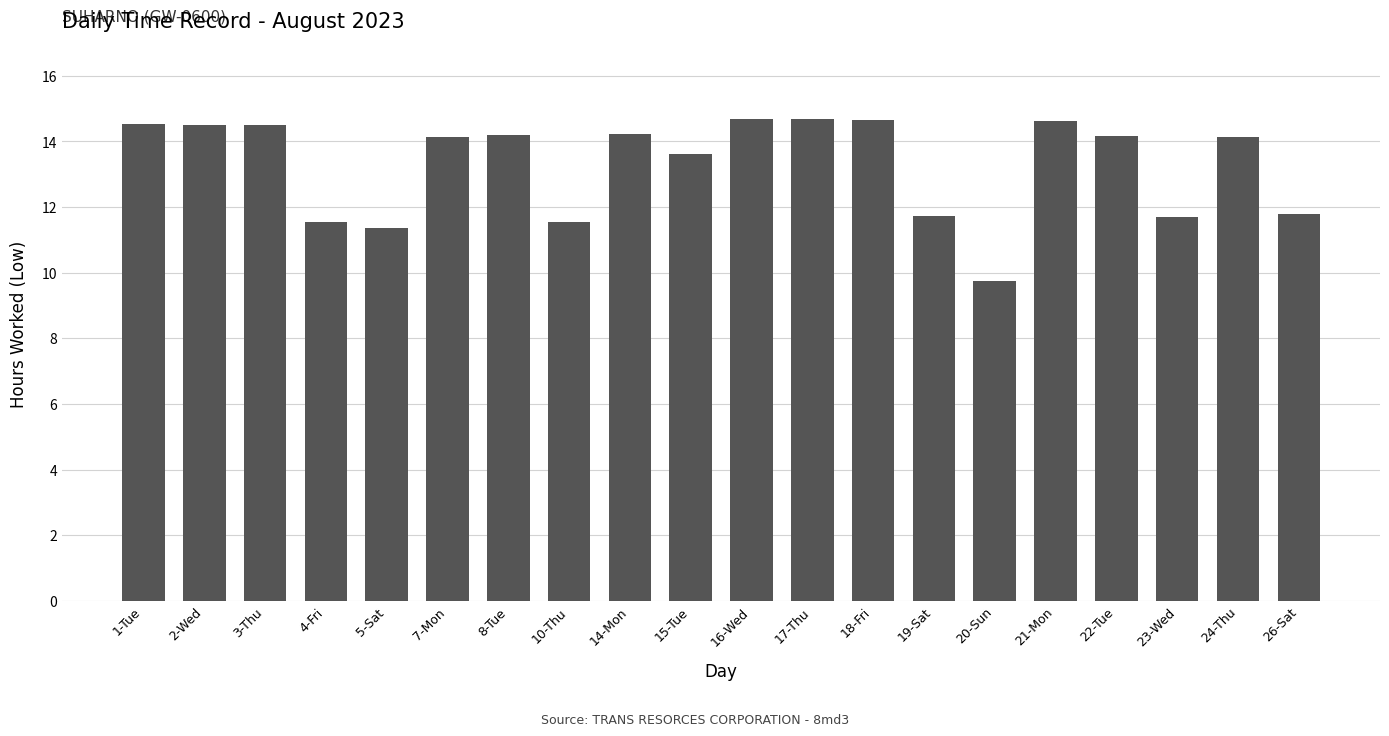

What is the change in value from 17-Thu to 19-Sat?

-3.0